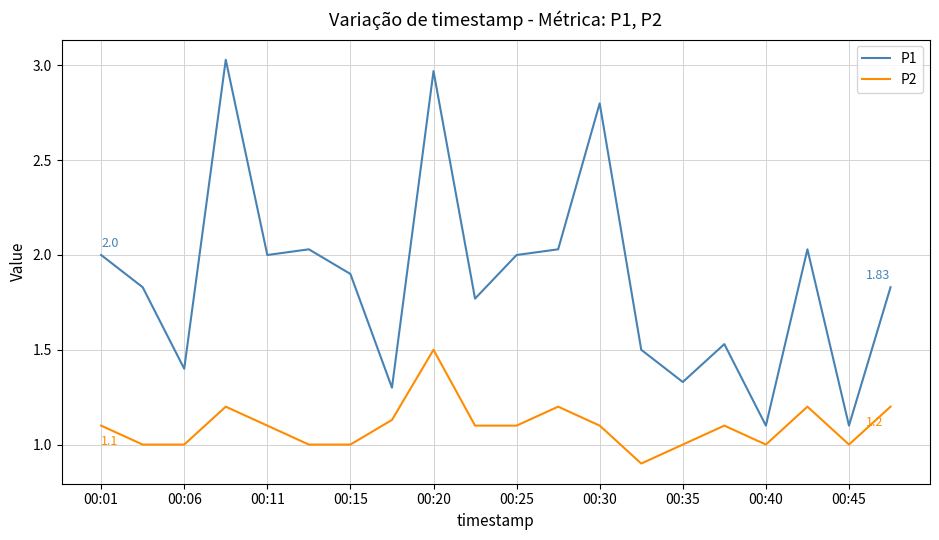

Rank the series by their maximum value, from highest to lowest.

P1, P2